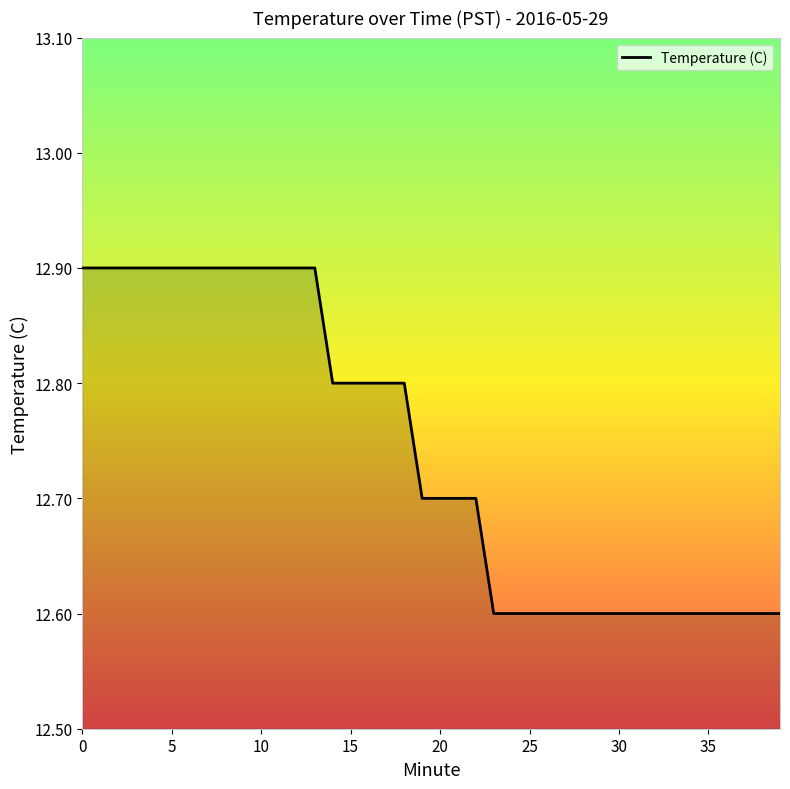

What is the difference between the maximum and minimum values?

0.3